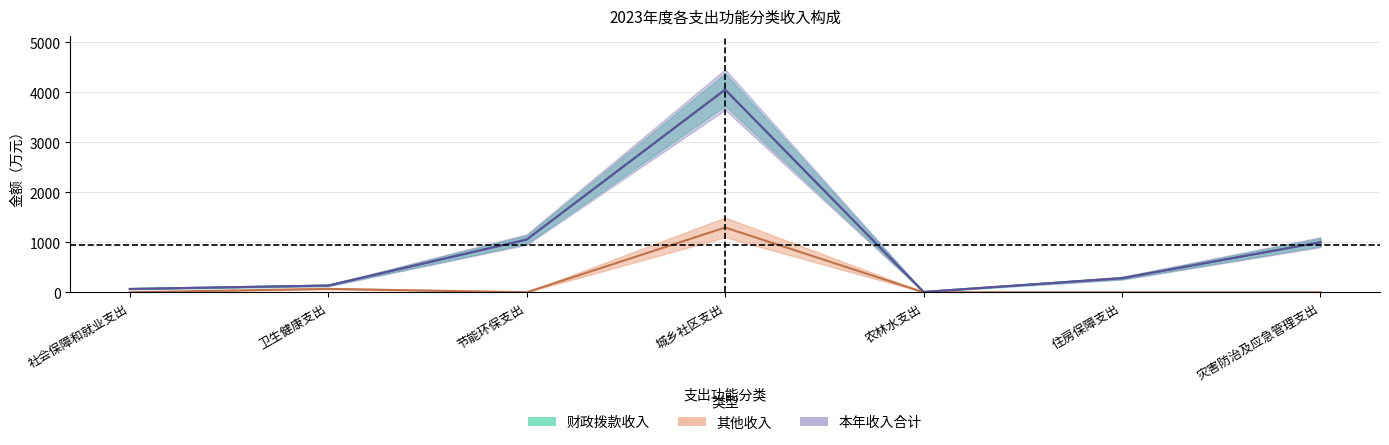

The value of 本年收入合计 at 卫生健康支出 is 73.4. True or false?

False